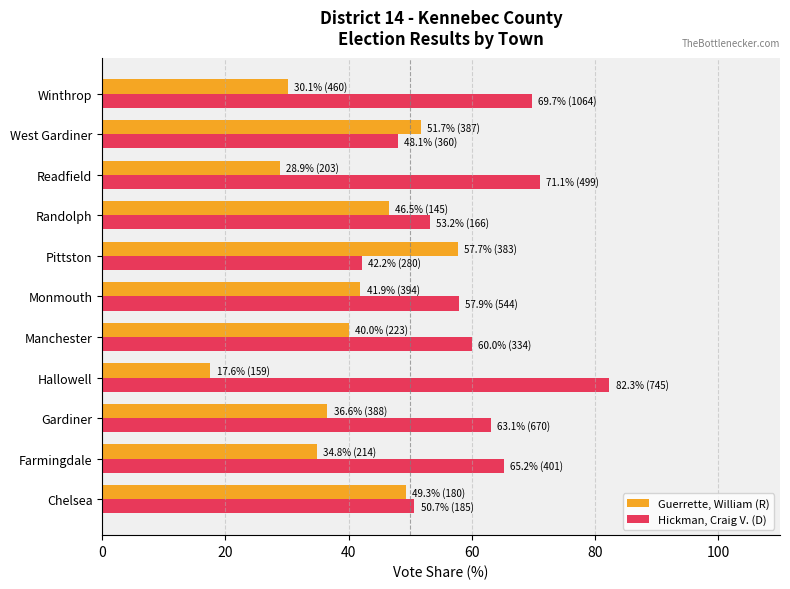

How many data points does each series have?

11